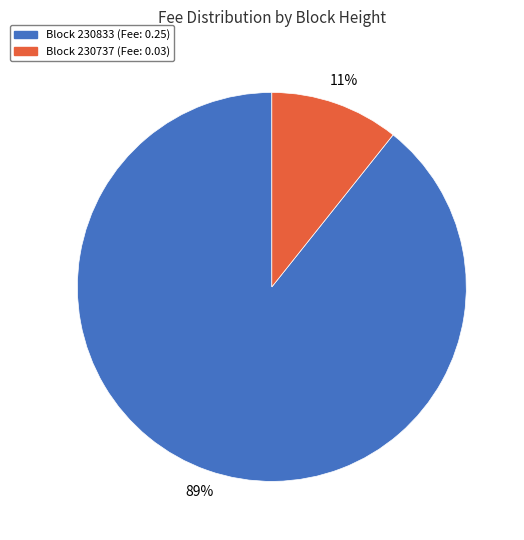

To the nearest percent, what is the average slice percentage?

50%